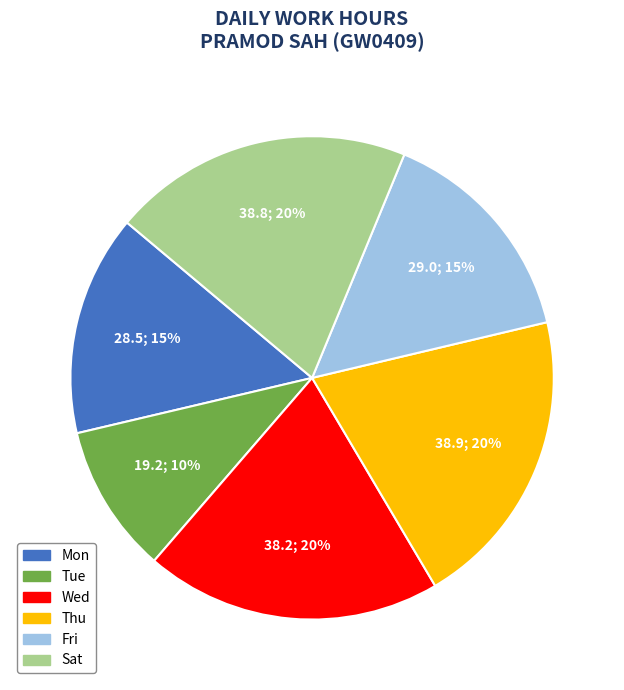

To the nearest percent, what is the difference between the largest and smallest slice percentages?

10%